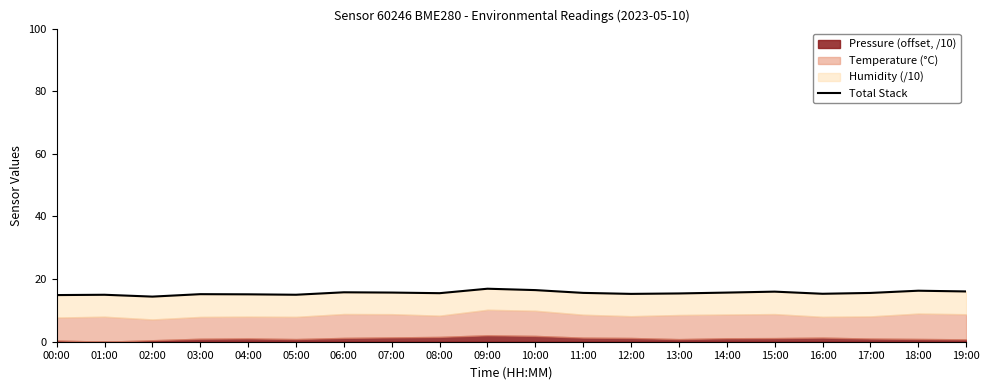

What is the ratio of the value at 13:00 to the value at 05:00?

1.0